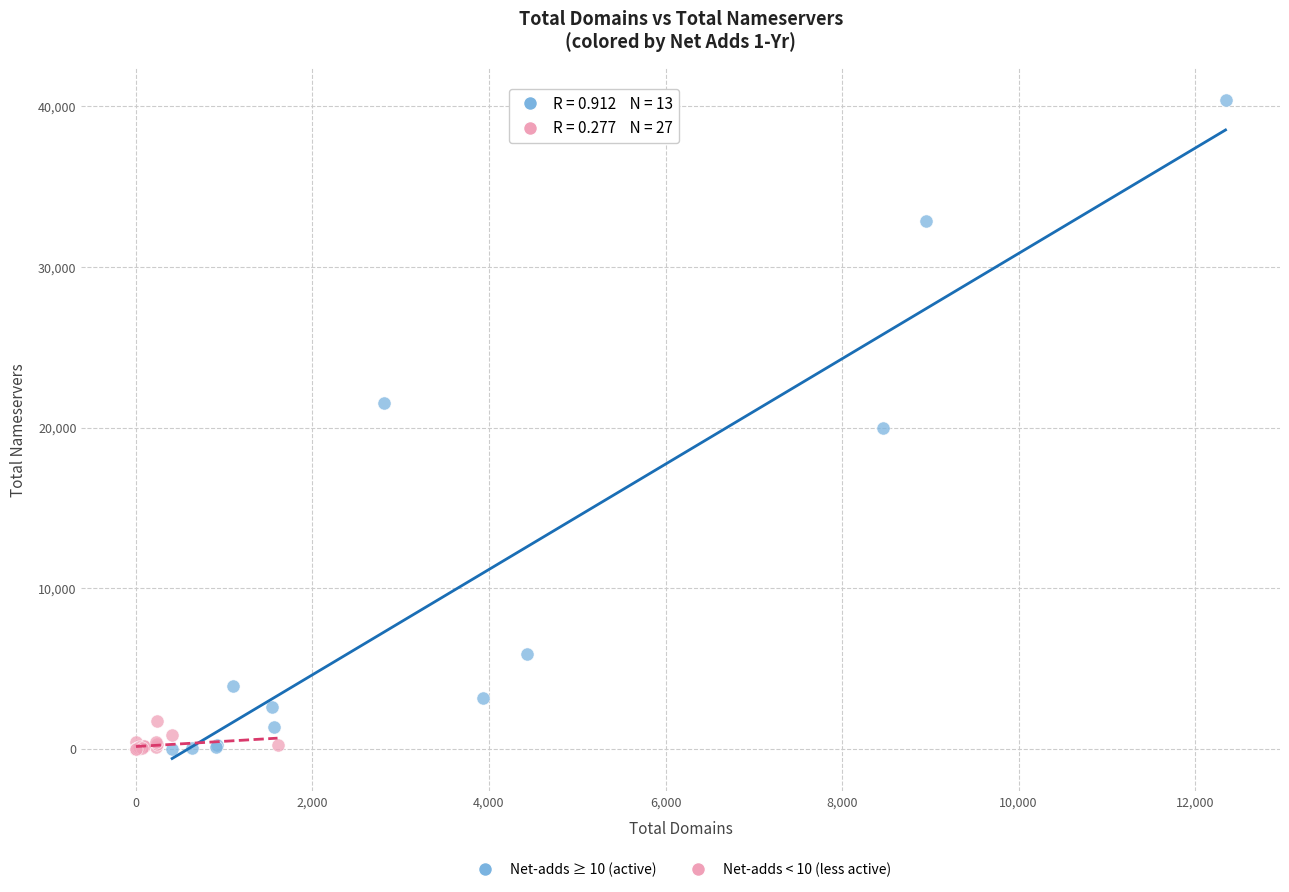

What are all the series names shown in the legend?

Net-adds ≥ 10 (active), Net-adds < 10 (less active)